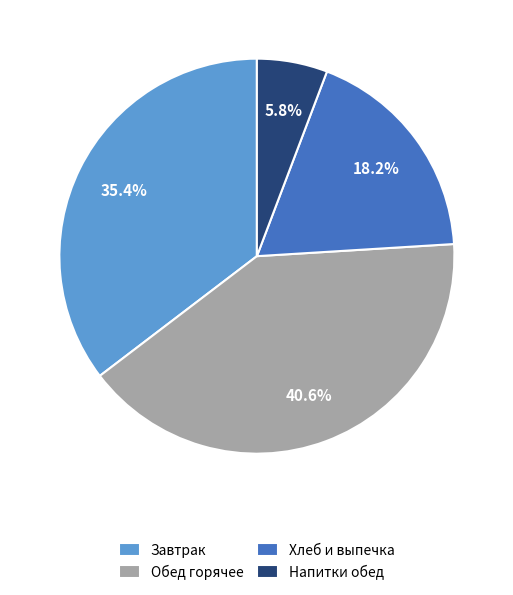

Count the number of slices in the pie.

4